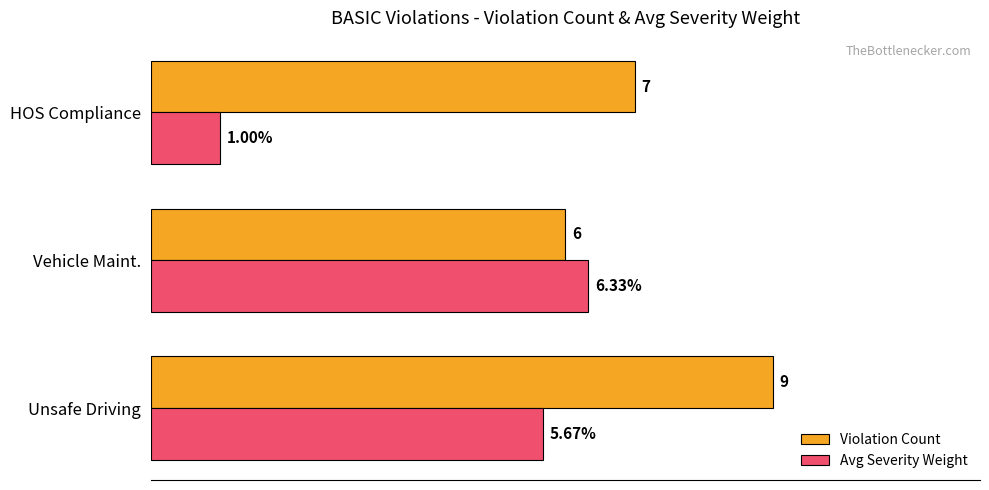

Which series has the largest total across all categories?

Violation Count